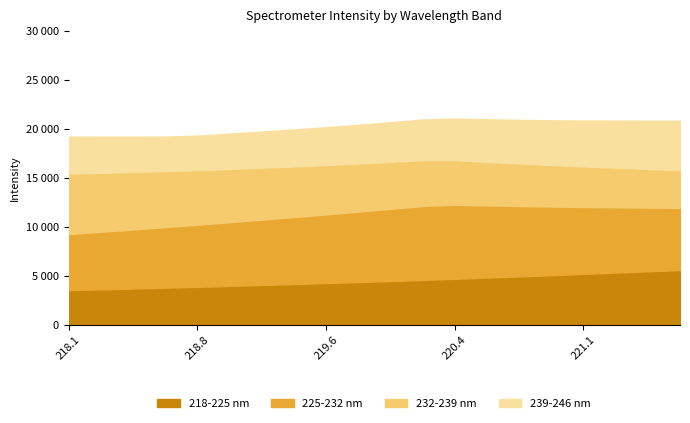

What is the difference between the 225-232 nm values at 218.8244 and 220.3533?

1215.4